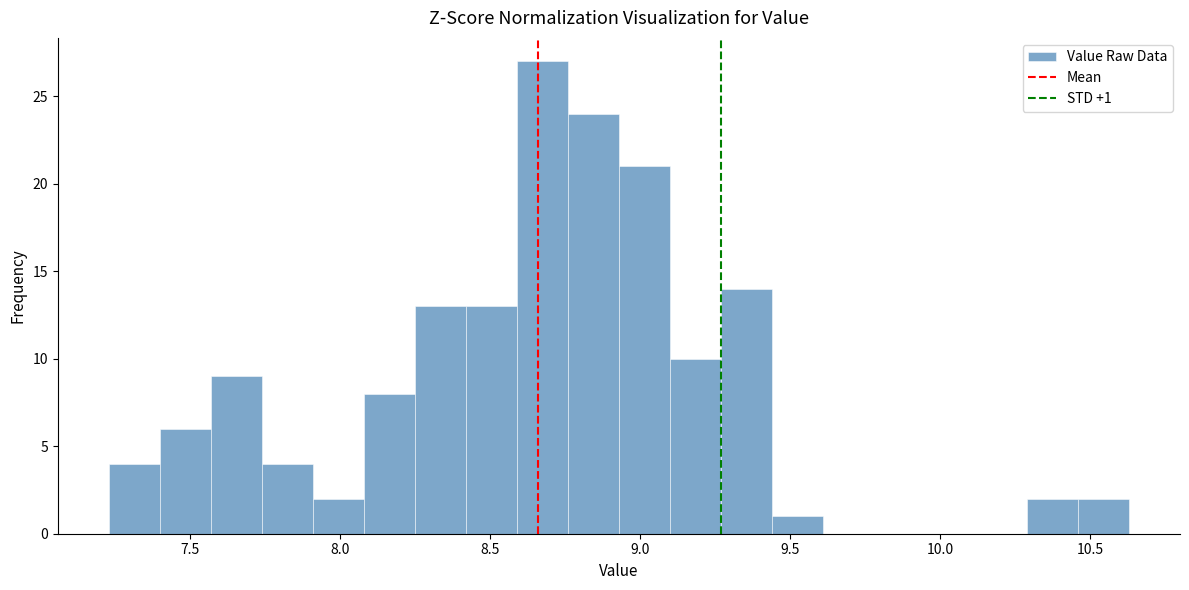

Around what value on the x-axis is the tallest bar? Give the approximate position of its centre, as read against the axis.

8.70